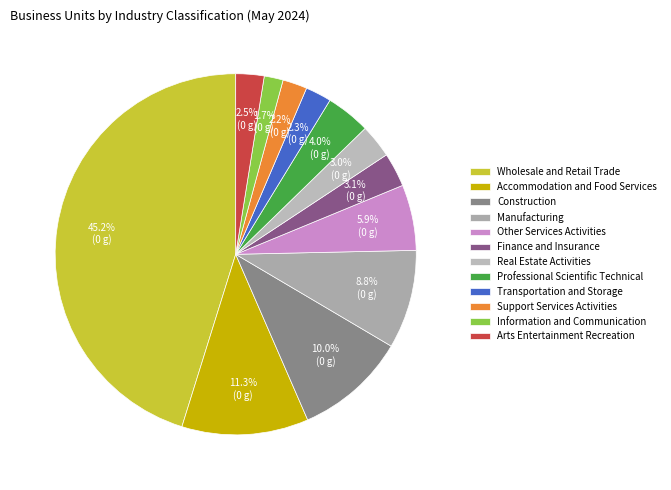

The Transportation and Storage slice represents 1% of the pie. True or false?

False